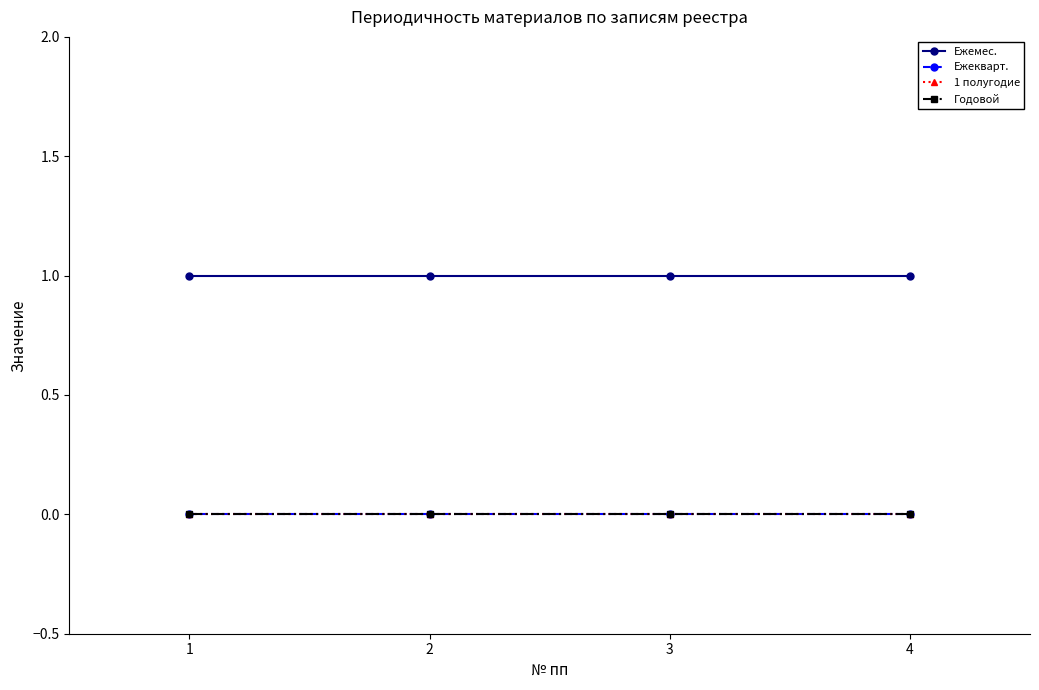

Reading right to left, list all the values displayed in this chart.

Ежемес.: 1	1	1	1
Ежеквaрт.: 0	0	0	0
1 полугодие: 0	0	0	0
Годовой: 0	0	0	0